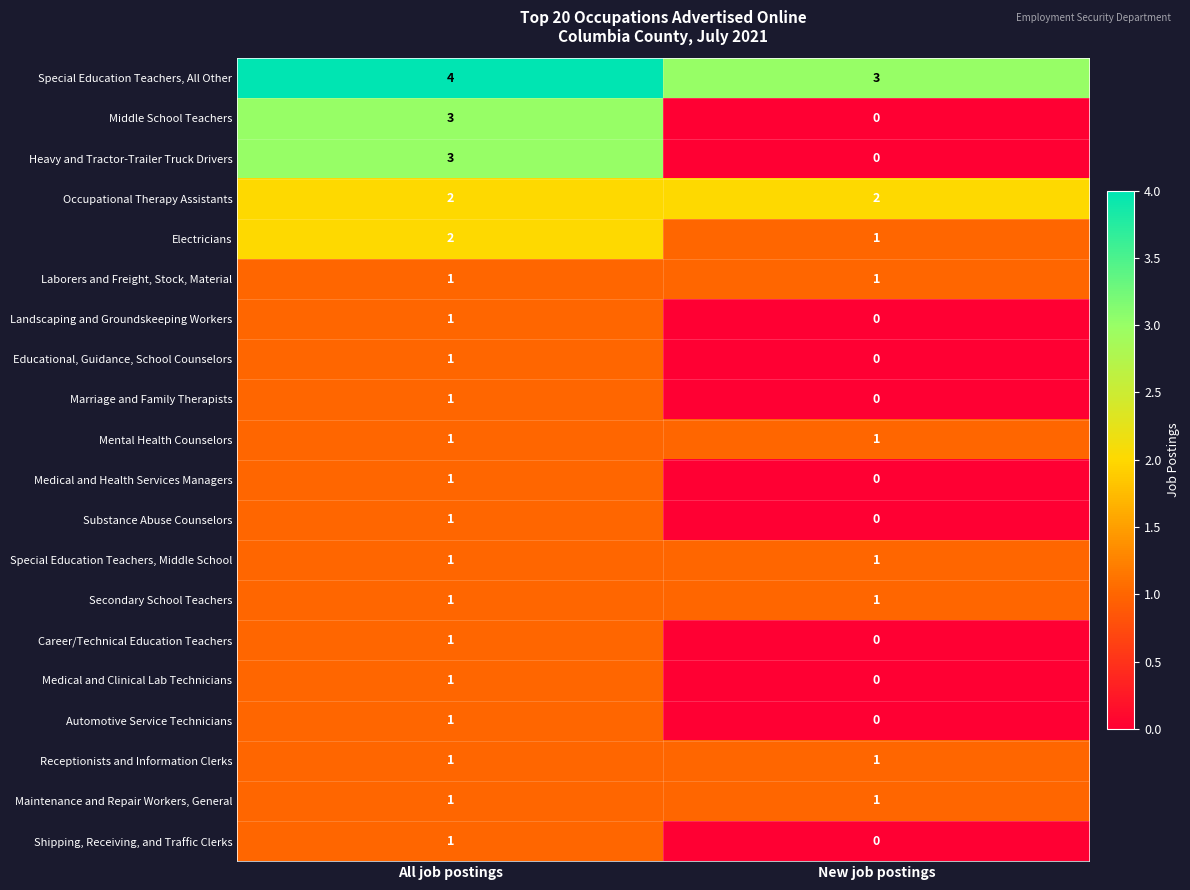

The Educational, Guidance, School Counselors series shows 1 at All job postings. True or false?

True